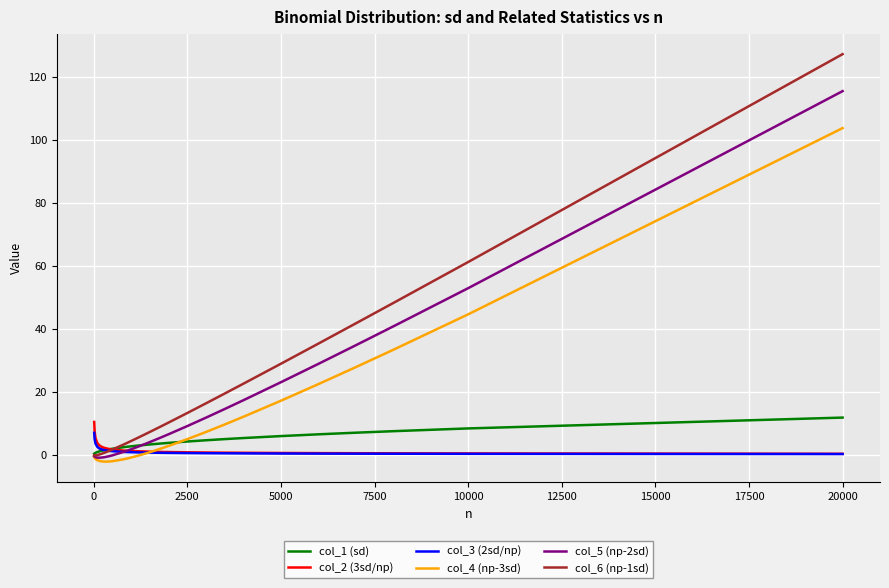

Which category has the highest value across all series?

20000